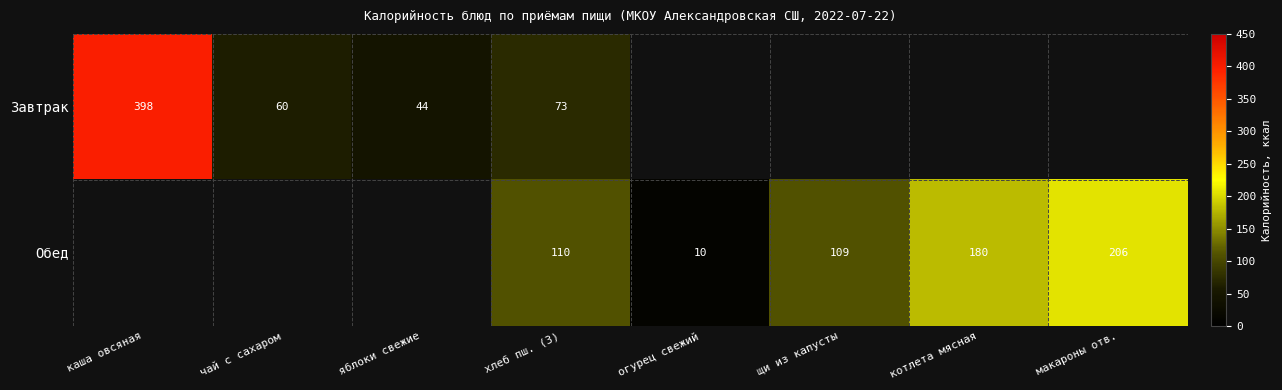

The value of Обед at макароны отв. is 206. True or false?

True